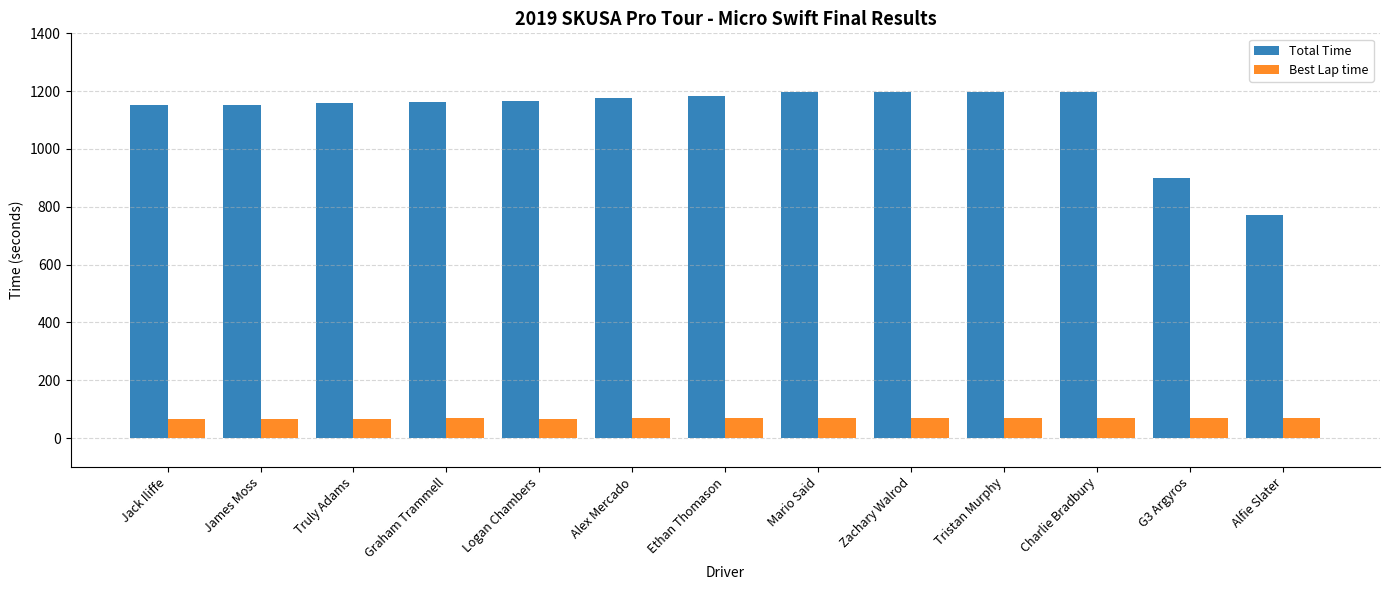

Is it true that Best Lap time equals 67.7 at Graham Trammell?

True